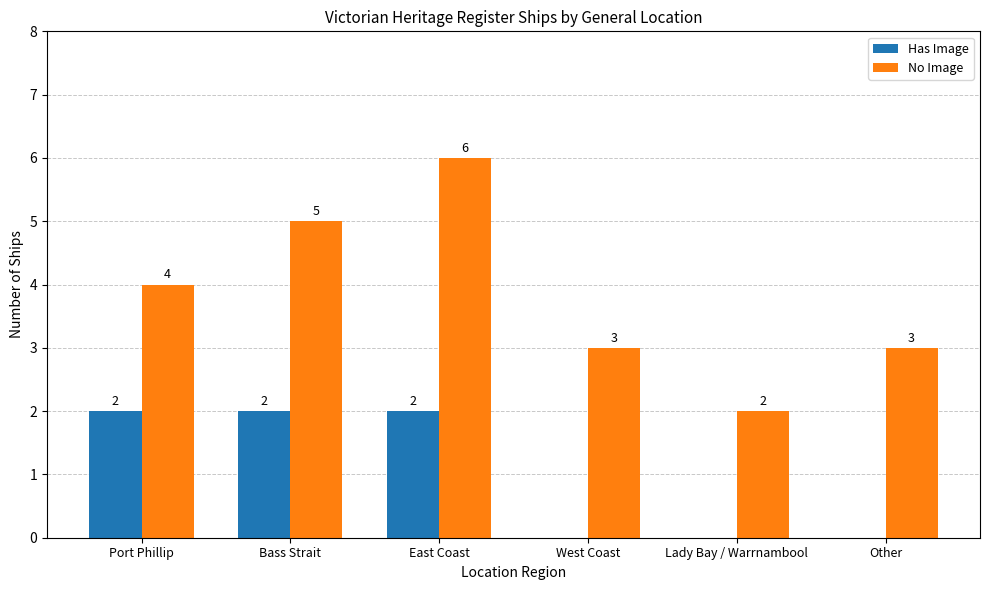

What is the spread (max minus min) of values at East Coast?

4